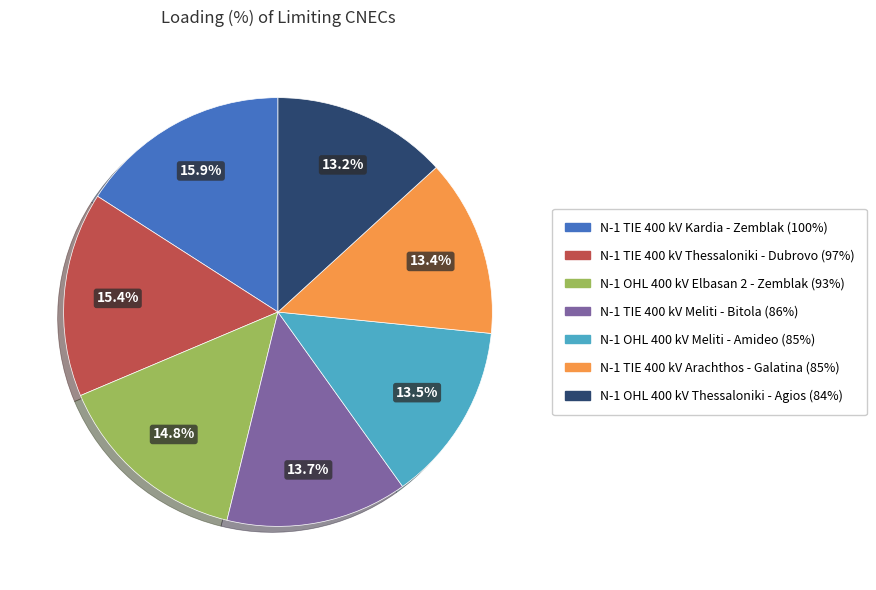

The N-1 OHL 400 kV Elbasan 2 - Zemblak (93%) slice represents 7% of the pie. True or false?

False